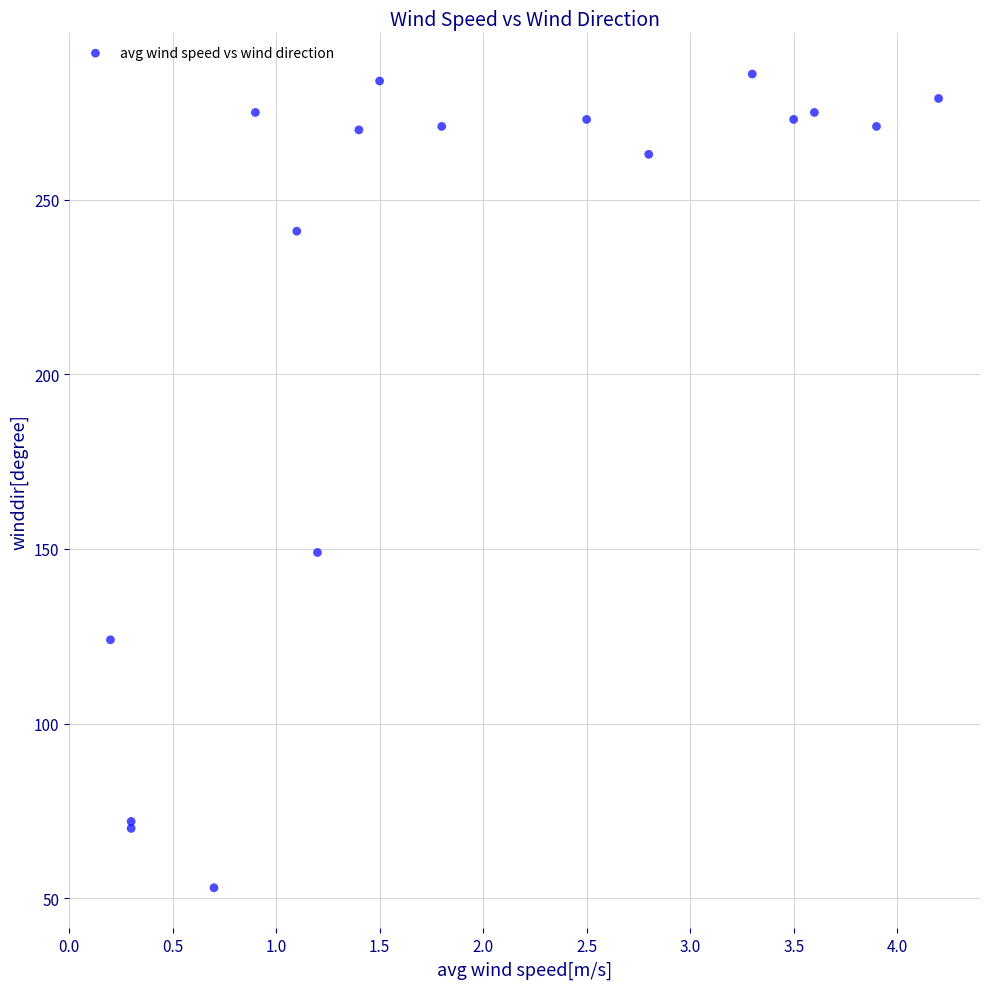

What Y value in the scatter plot is closest to 169?

149